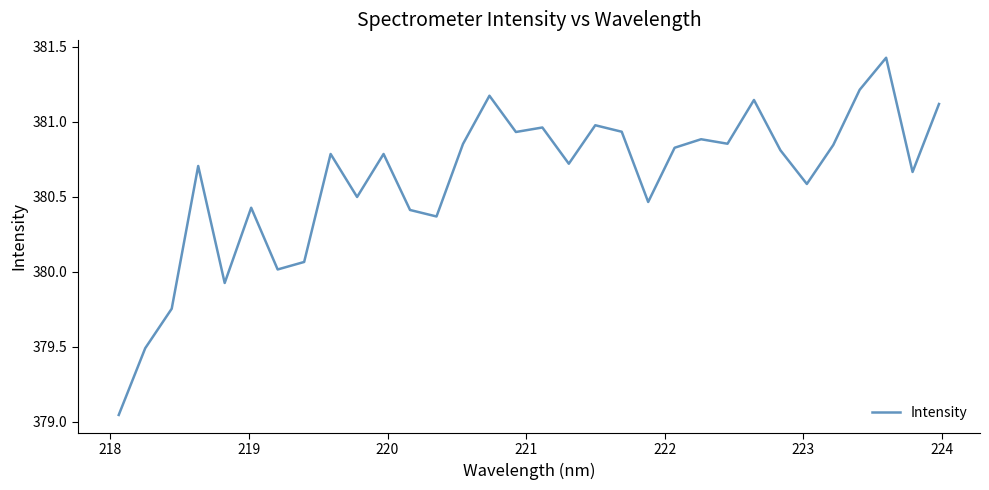

What is the difference between the maximum and minimum values?

2.4